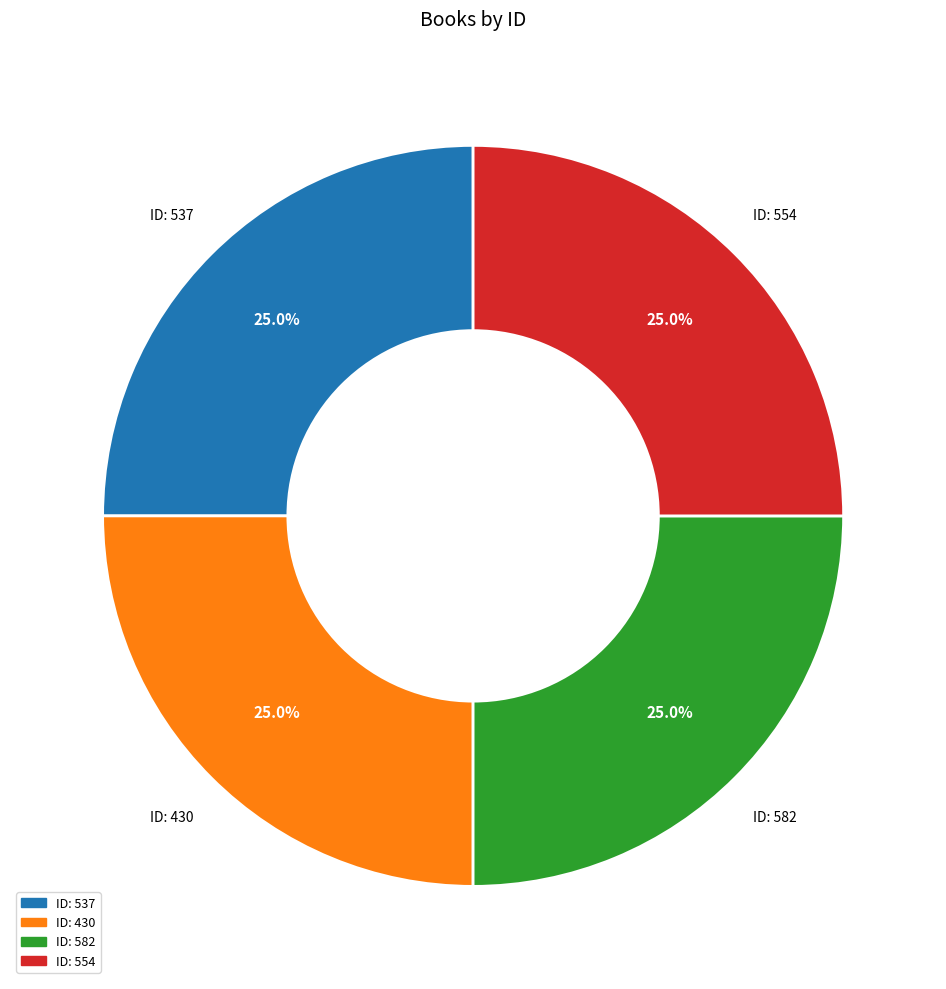

Is there a majority slice in this chart?

No